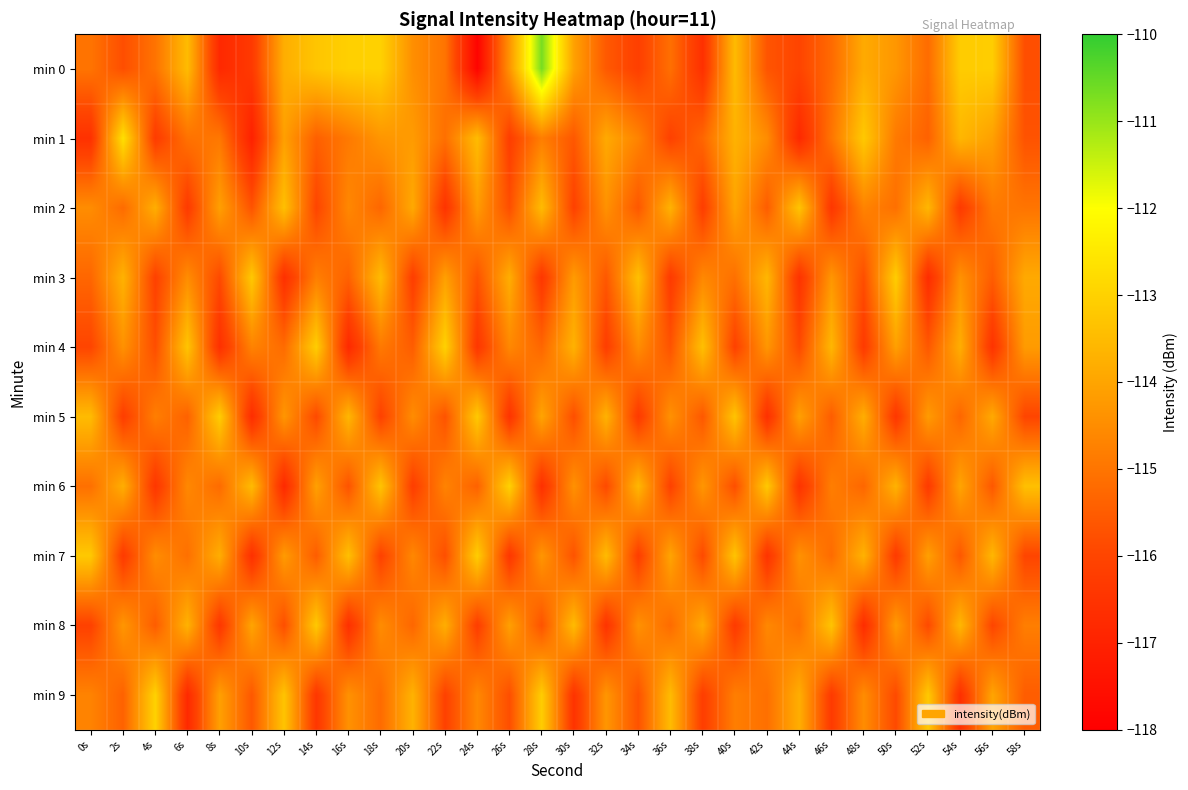

Reading left to right, list all the values displayed in this chart.

min 0: 0s=-115.0	2s=-115.8	4s=-115.0	6s=-113.5	8s=-116.8	10s=-116.3	12s=-113.8	14s=-113.3	16s=-113.0	18s=-113.0	20s=-114.5	22s=-115.0	24s=-117.9	26s=-114.4	28s=-110.7	30s=-114.1	32s=-115.6	34s=-116.1	36s=-115.1	38s=-116.6	40s=-113.5	42s=-115.7	44s=-116.0	46s=-115.2	48s=-113.9	50s=-114.3	52s=-115.2	54s=-113.1	56s=-113.1	58s=-115.8
min 1: 0s=-116.6	2s=-112.7	4s=-116.3	6s=-115.1	8s=-114.9	10s=-117.0	12s=-114.1	14s=-115.4	16s=-114.9	18s=-114.3	20s=-114.2	22s=-115.1	24s=-113.5	26s=-116.2	28s=-114.8	30s=-115.6	32s=-113.9	34s=-114.7	36s=-116.1	38s=-115.3	40s=-113.7	42s=-114.5	44s=-116.8	46s=-115.0	48s=-113.2	50s=-114.9	52s=-115.4	54s=-113.6	56s=-114.1	58s=-115.7
min 2: 0s=-114.5	2s=-115.2	4s=-113.8	6s=-116.3	8s=-114.1	10s=-115.7	12s=-113.4	14s=-116.0	16s=-114.6	18s=-115.3	20s=-113.9	22s=-116.5	24s=-114.2	26s=-115.8	28s=-113.5	30s=-116.1	32s=-114.4	34s=-115.6	36s=-113.7	38s=-116.2	40s=-114.0	42s=-115.5	44s=-113.3	46s=-116.4	48s=-114.7	50s=-115.1	52s=-113.6	54s=-116.3	56s=-114.9	58s=-115.0
min 3: 0s=-115.3	2s=-113.7	4s=-116.1	6s=-114.5	8s=-115.9	10s=-113.2	12s=-116.6	14s=-114.8	16s=-115.4	18s=-113.5	20s=-116.2	22s=-114.1	24s=-115.7	26s=-113.8	28s=-116.4	30s=-114.2	32s=-115.6	34s=-113.4	36s=-116.3	38s=-114.6	40s=-115.1	42s=-113.6	44s=-116.5	46s=-114.3	48s=-115.8	50s=-113.1	52s=-116.7	54s=-114.4	56s=-115.5	58s=-113.9
min 4: 0s=-116.0	2s=-114.4	4s=-115.8	6s=-113.3	8s=-116.6	10s=-114.7	12s=-115.2	14s=-113.1	16s=-116.8	18s=-114.9	20s=-115.5	22s=-113.0	24s=-116.4	26s=-114.6	28s=-115.3	30s=-113.7	32s=-116.2	34s=-114.5	36s=-115.7	38s=-113.4	40s=-116.1	42s=-114.3	44s=-115.9	46s=-113.6	48s=-116.3	50s=-114.1	52s=-115.6	54s=-113.8	56s=-116.5	58s=-114.2
min 5: 0s=-113.5	2s=-116.2	4s=-114.8	6s=-115.4	8s=-113.1	10s=-116.7	12s=-114.3	14s=-115.9	16s=-113.6	18s=-116.1	20s=-114.5	22s=-115.7	24s=-113.2	26s=-116.5	28s=-114.0	30s=-115.8	32s=-113.7	34s=-116.3	36s=-114.4	38s=-115.6	40s=-113.3	42s=-116.6	44s=-114.1	46s=-115.5	48s=-113.8	50s=-116.4	52s=-114.2	54s=-115.3	56s=-113.9	58s=-116.0
min 6: 0s=-115.1	2s=-113.8	4s=-116.4	6s=-114.6	8s=-115.2	10s=-113.5	12s=-116.8	14s=-114.1	16s=-115.7	18s=-113.3	20s=-116.2	22s=-114.7	24s=-115.4	26s=-113.0	28s=-116.6	30s=-114.4	32s=-115.9	34s=-113.6	36s=-116.1	38s=-114.3	40s=-115.8	42s=-113.2	44s=-116.5	46s=-114.8	48s=-115.3	50s=-113.7	52s=-116.3	54s=-114.0	56s=-115.6	58s=-113.4
min 7: 0s=-113.2	2s=-116.3	4s=-114.5	6s=-115.1	8s=-113.8	10s=-116.6	12s=-114.2	14s=-115.5	16s=-113.4	18s=-116.1	20s=-114.6	22s=-115.8	24s=-113.1	26s=-116.4	28s=-114.3	30s=-115.7	32s=-113.5	34s=-116.2	36s=-114.0	38s=-115.9	40s=-113.3	42s=-116.5	44s=-114.4	46s=-115.2	48s=-113.7	50s=-116.3	52s=-114.1	54s=-115.6	56s=-113.6	58s=-116.0
min 8: 0s=-116.1	2s=-114.3	4s=-115.5	6s=-113.7	8s=-116.4	10s=-114.0	12s=-115.8	14s=-113.2	16s=-116.6	18s=-114.5	20s=-115.3	22s=-113.8	24s=-116.2	26s=-114.1	28s=-115.7	30s=-113.5	32s=-116.5	34s=-114.4	36s=-115.2	38s=-113.9	40s=-116.3	42s=-114.6	44s=-115.1	46s=-113.3	48s=-116.7	50s=-114.2	52s=-115.9	54s=-113.6	56s=-116.0	58s=-114.8
min 9: 0s=-114.7	2s=-115.4	4s=-113.0	6s=-116.8	8s=-114.1	10s=-115.6	12s=-113.3	14s=-116.4	16s=-114.4	18s=-115.2	20s=-113.7	22s=-116.1	24s=-114.6	26s=-115.8	28s=-113.1	30s=-116.5	32s=-114.3	34s=-115.7	36s=-113.5	38s=-116.2	40s=-114.8	42s=-115.1	44s=-113.8	46s=-116.3	48s=-114.5	50s=-115.9	52s=-113.2	54s=-116.6	56s=-114.0	58s=-115.5